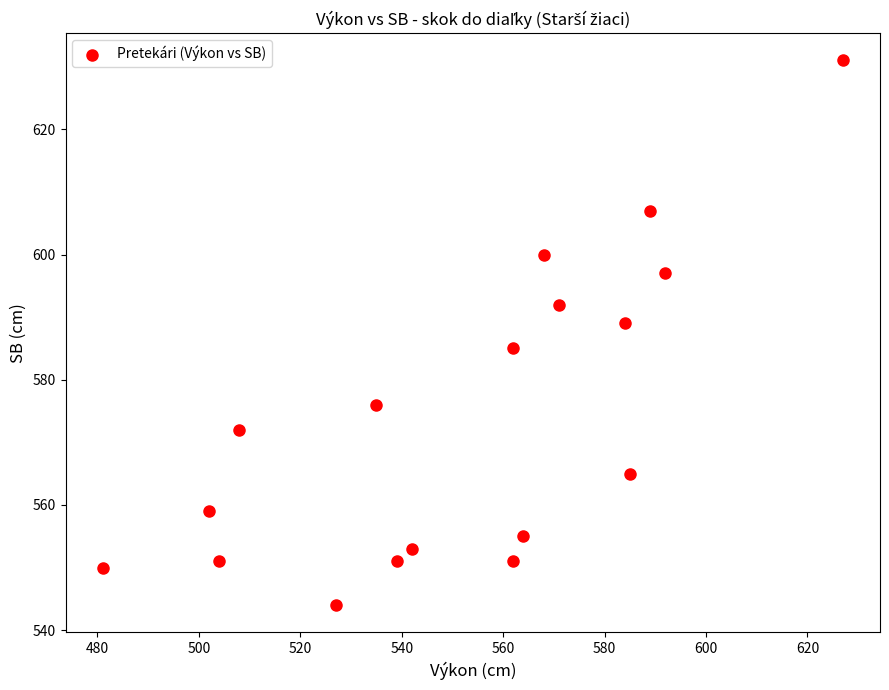

What is the range of Y values (max minus min)?

87